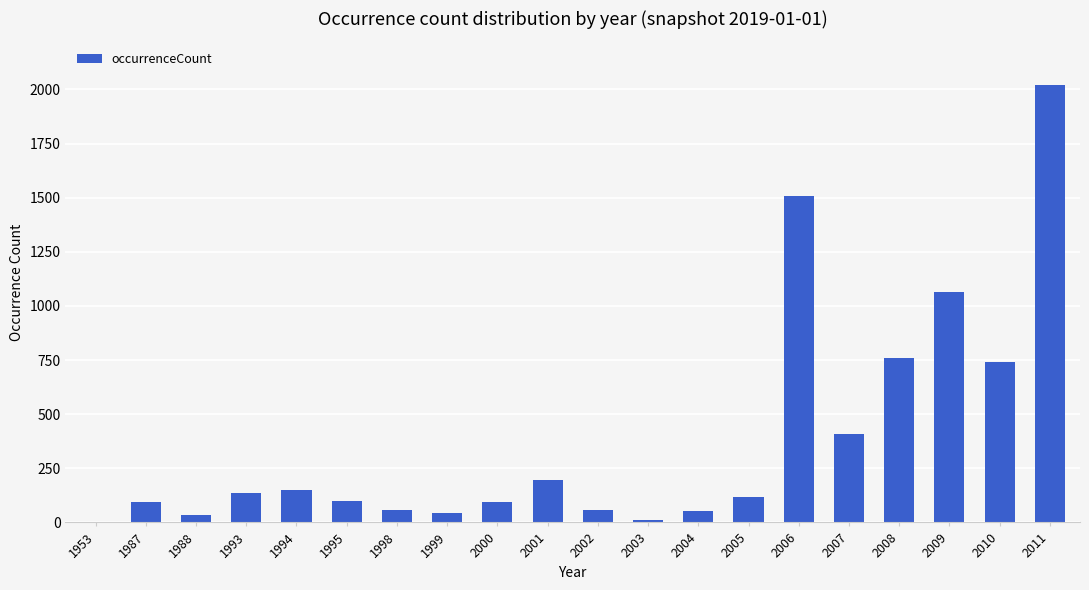

Does the chart contain stacked bars?

No